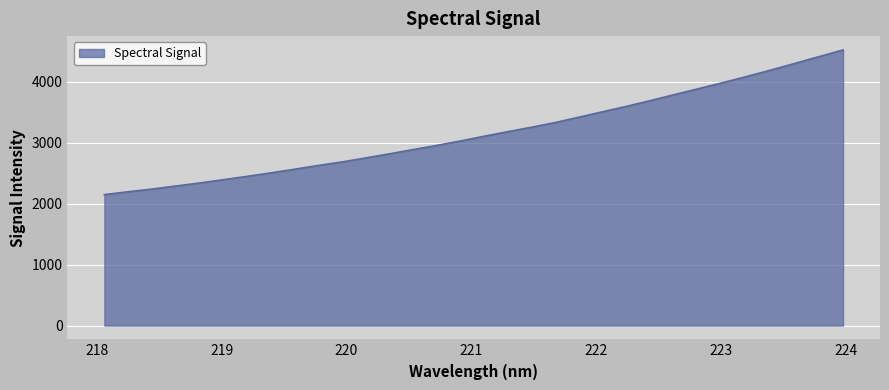

How many distinct data groups are displayed?

1